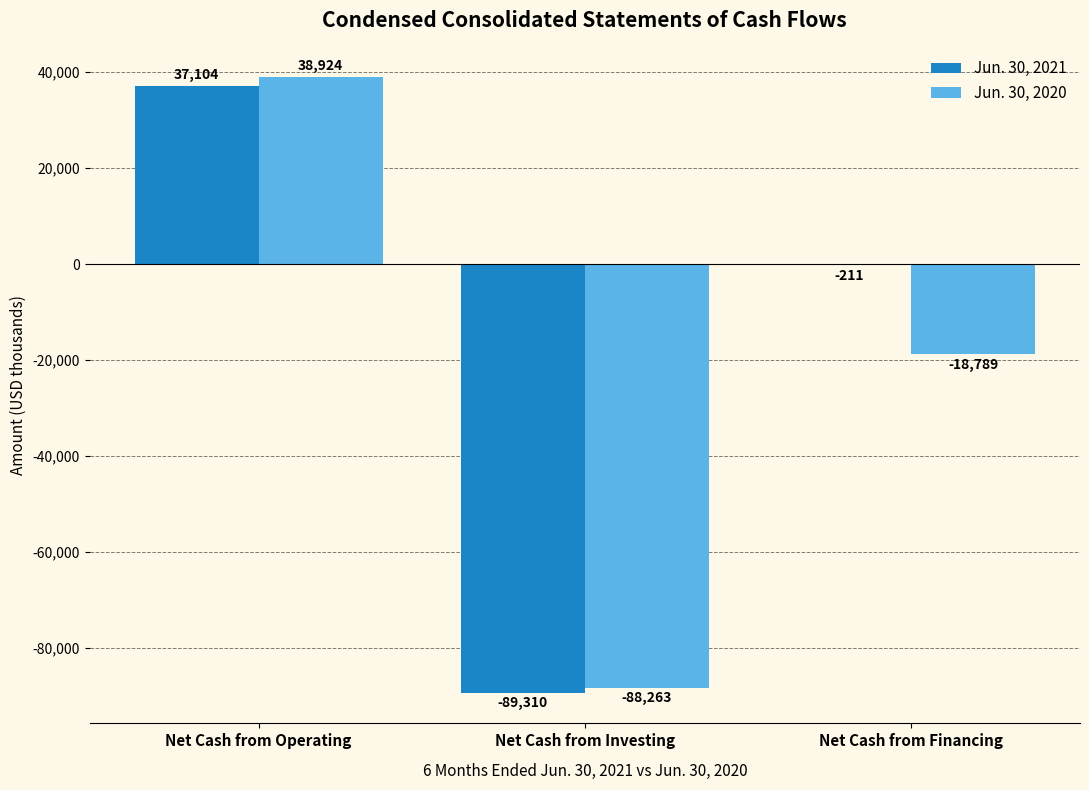

At which label is Jun. 30, 2020 closest to -24669?

Net Cash from Financing